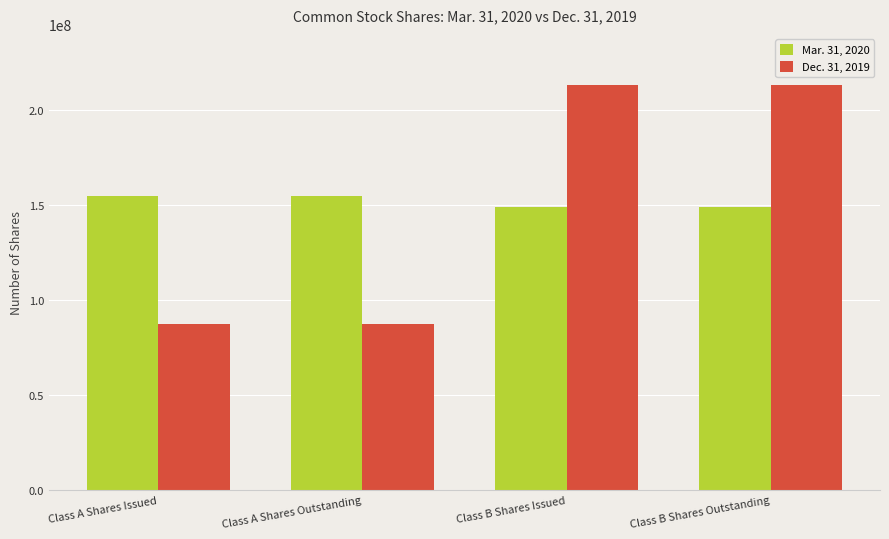

Which series has the widest spread of values?

Dec. 31, 2019